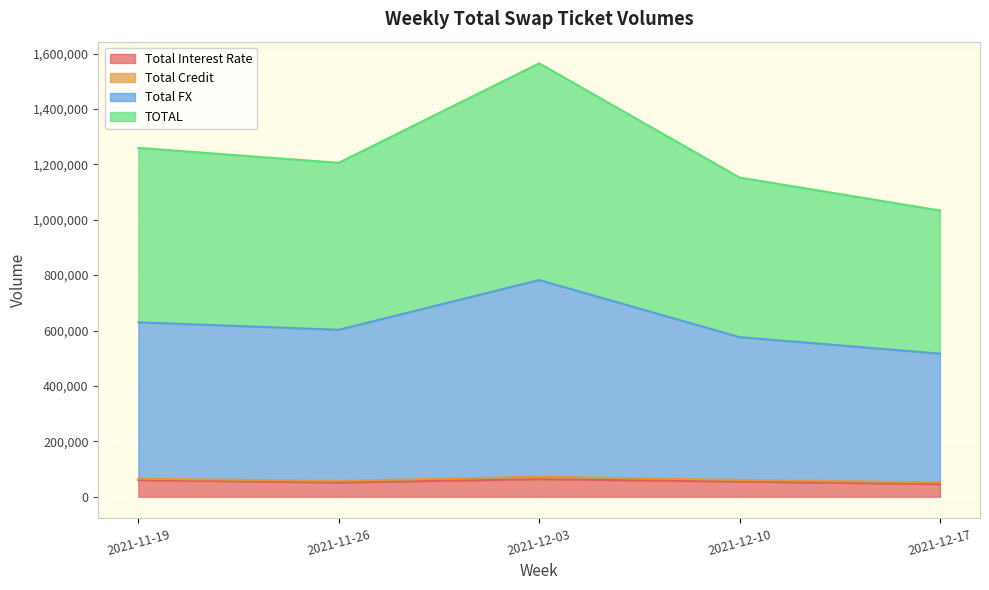

At which category is the sum across all series the highest?

2021-12-03